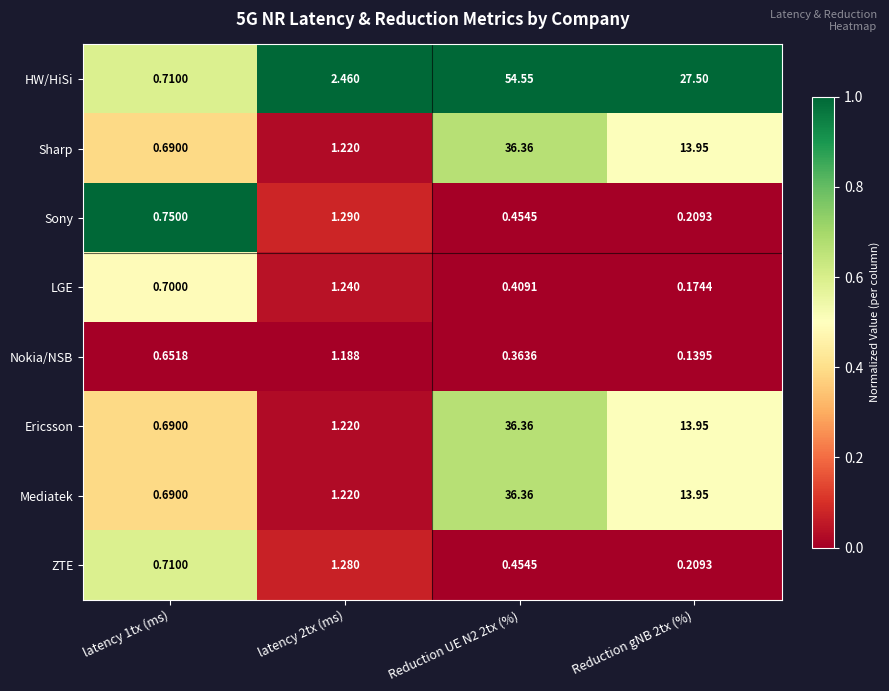

Between latency 1tx (ms) and Reduction gNB 2tx (%), which series saw the biggest shift?

HW/HiSi